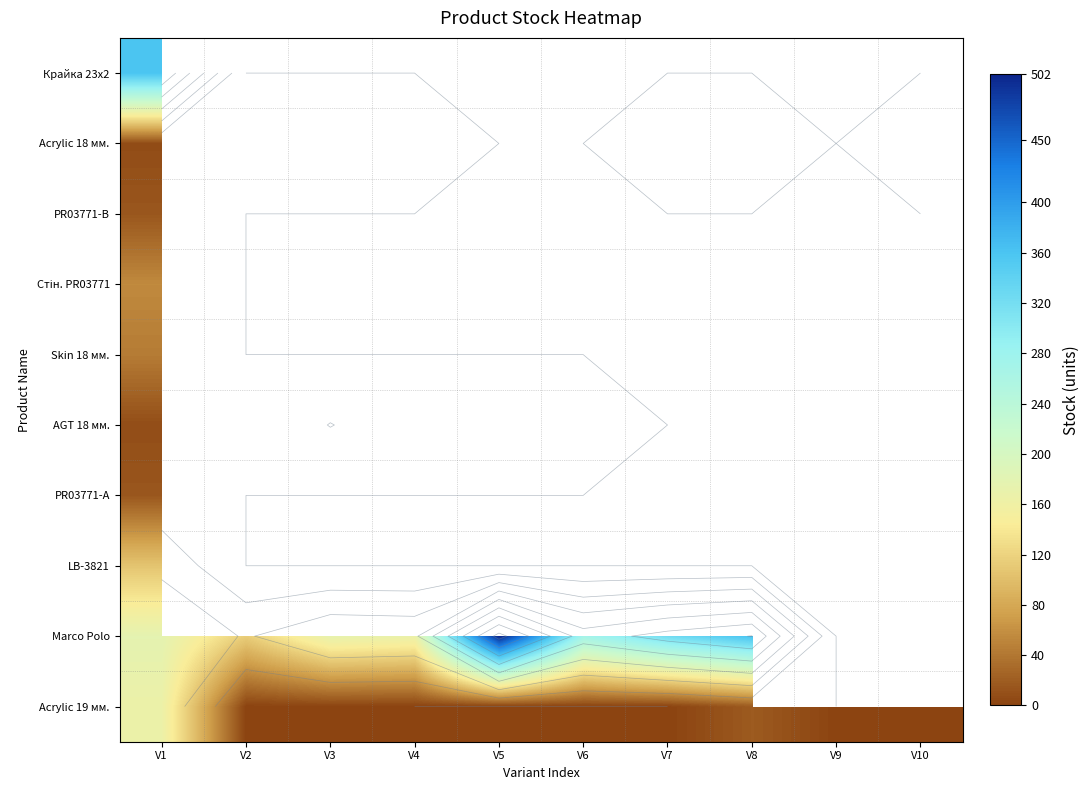

Which series changed the most between V4 and V8?

Marco Polo